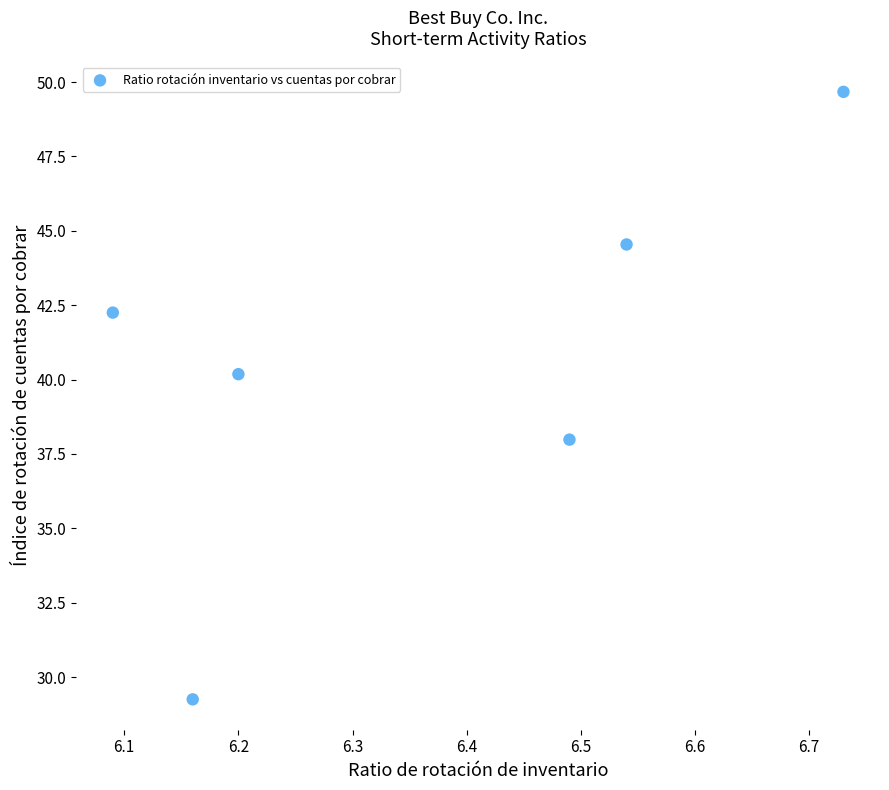

What is the range of X values (max minus min)?

0.6